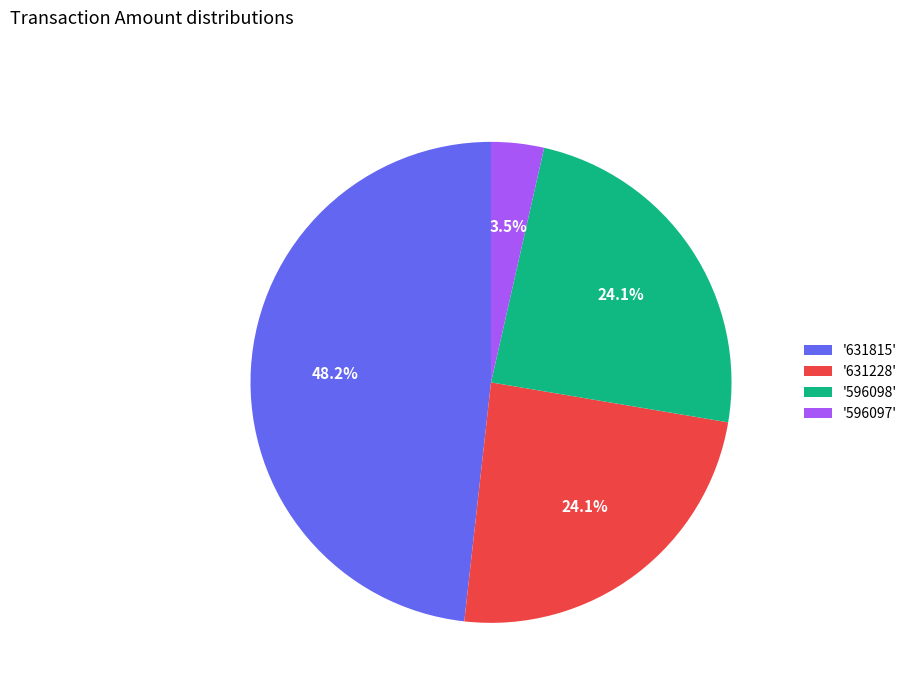

Does '631228' represent more than half of the total?

No